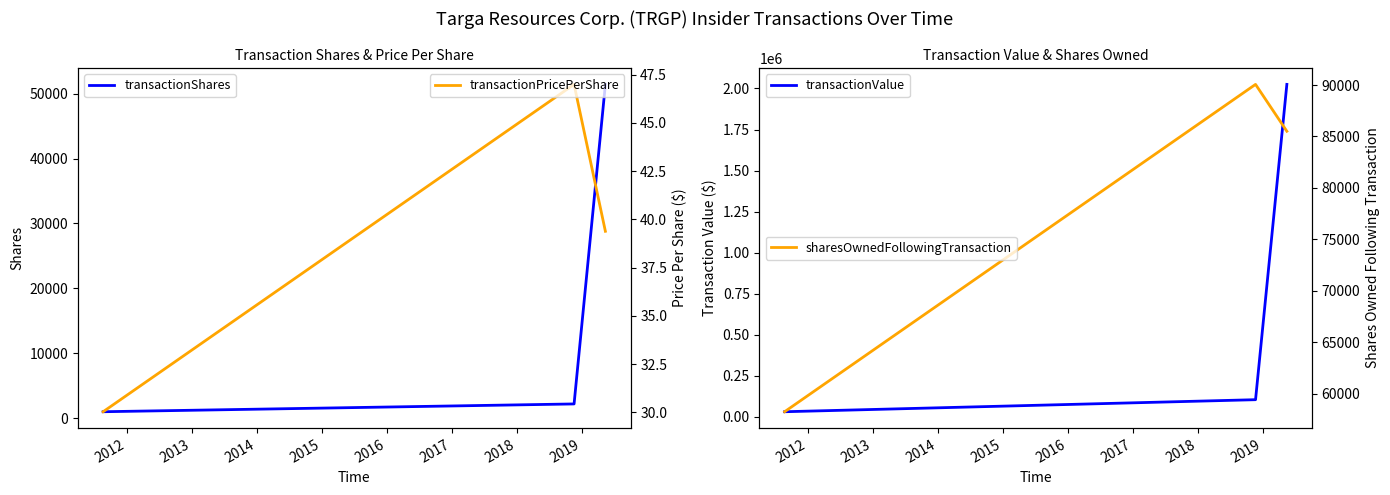

What is the maximum value for transactionPricePerShare?

47.0